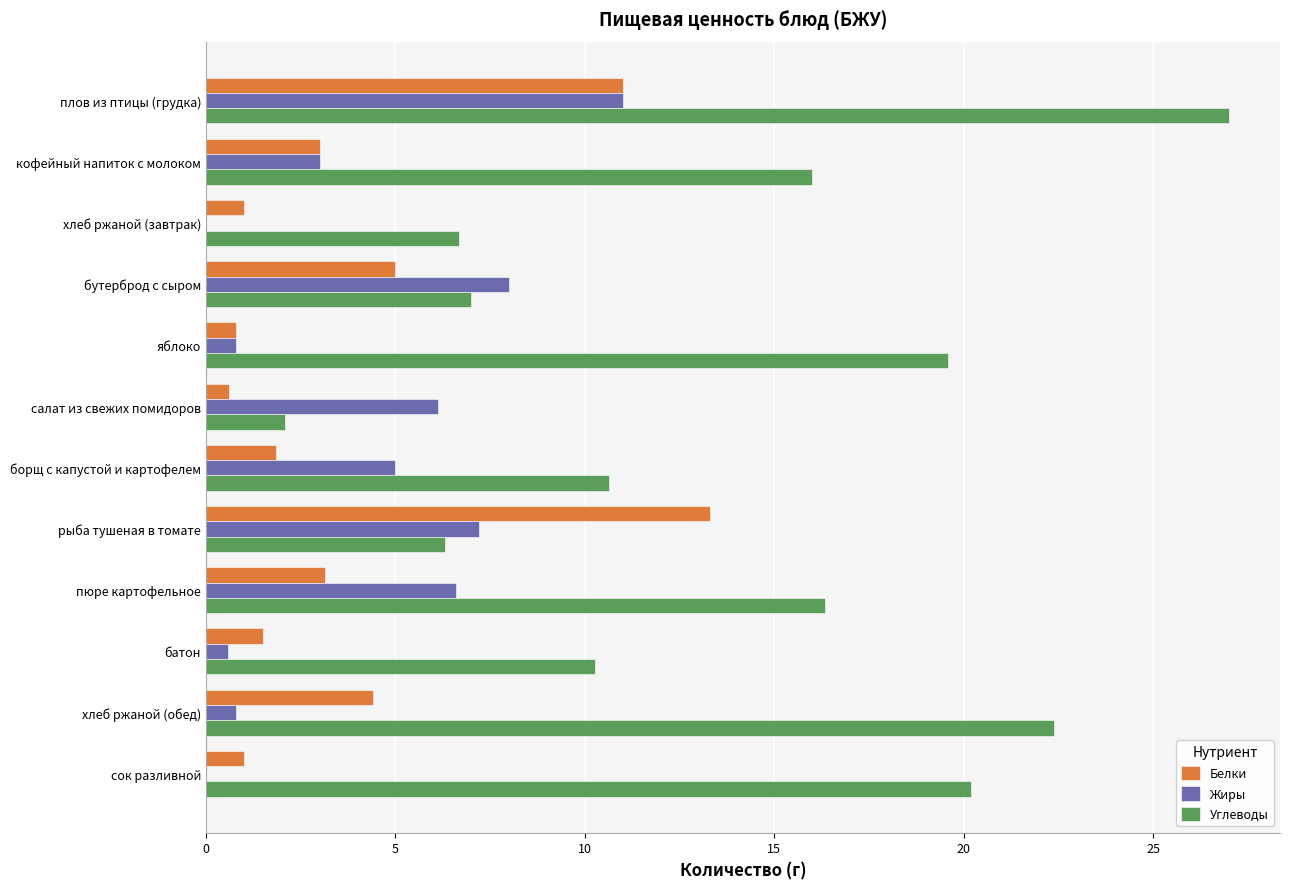

What is the sum of all Углеводы values?

164.5